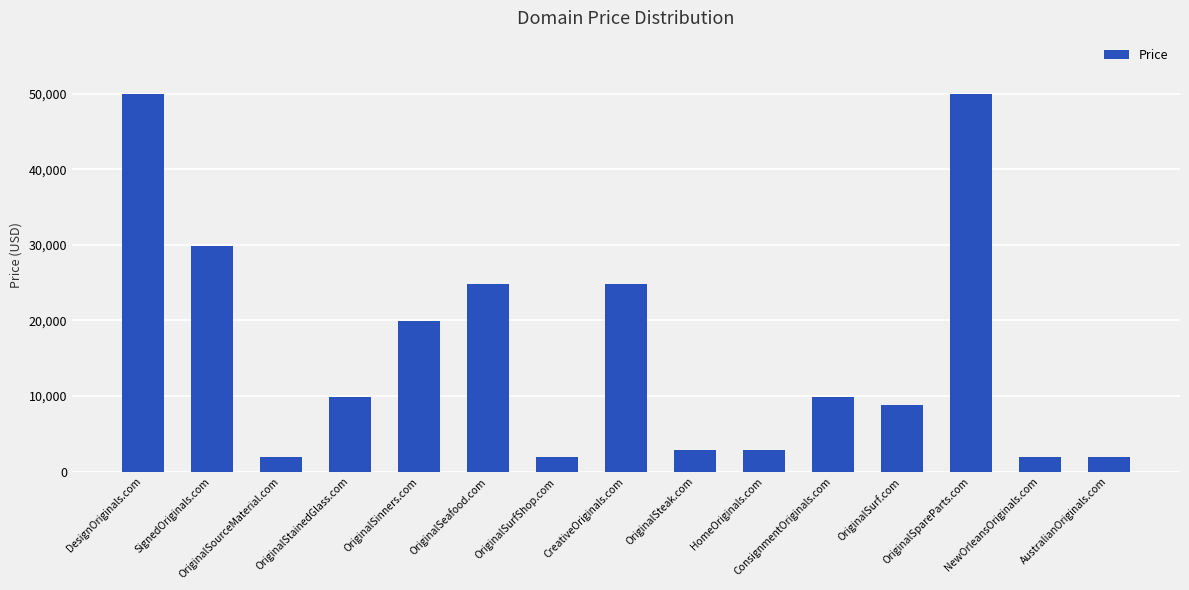

What is the smallest value displayed?

1888